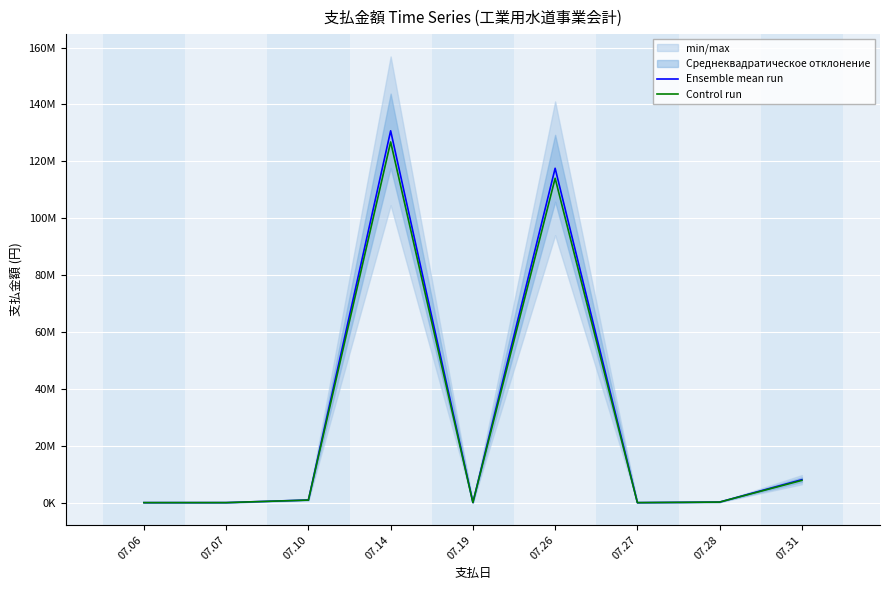

Reading left to right, list all the values displayed in this chart.

Ensemble mean run: 07.06=7000.0	07.07=15616.0	07.10=929257.0	07.14=130733366.0	07.19=58878.0	07.26=117556000.0	07.27=8179.0	07.28=206125.0	07.31=8075039.0
Control run: 07.06=6790.0	07.07=15147.5	07.10=901379.3	07.14=126811365.0	07.19=57111.7	07.26=114029320.0	07.27=7933.6	07.28=199941.2	07.31=7832787.8